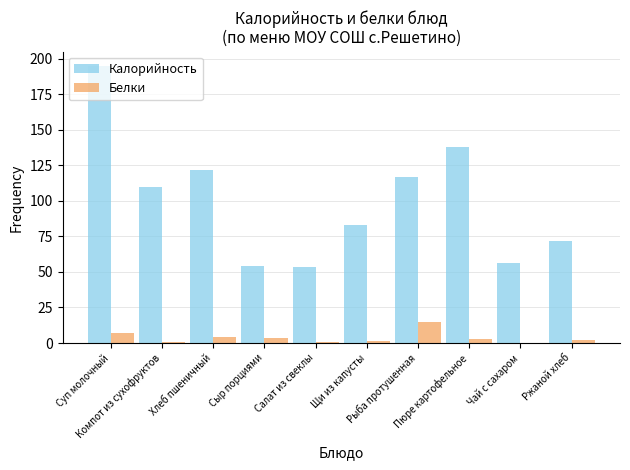

True or false: Калорийность has a value of 83.0 at Щи из капусты.

True